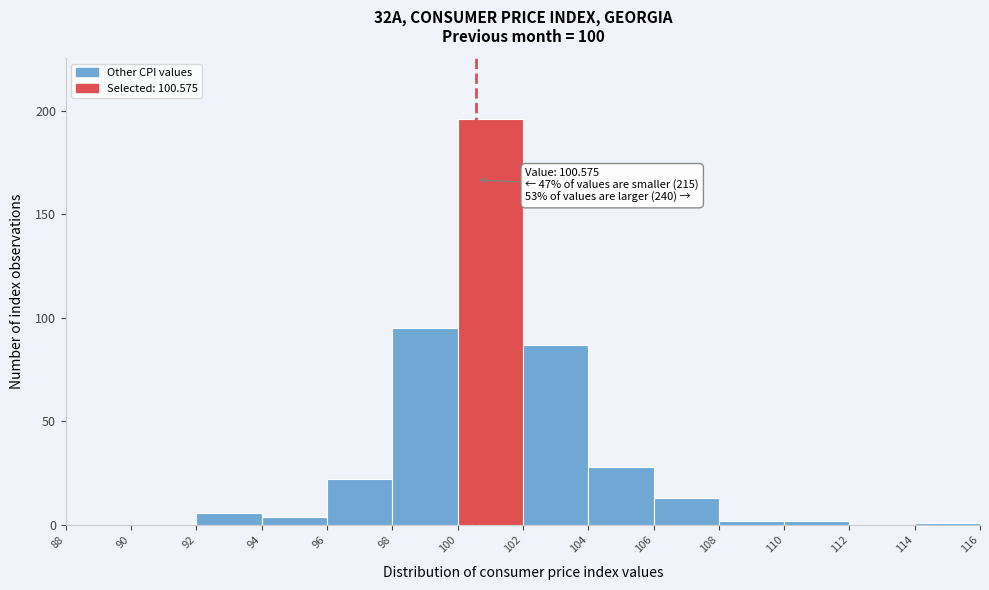

Over which range of the x-axis is the bar tallest?

100 to 102